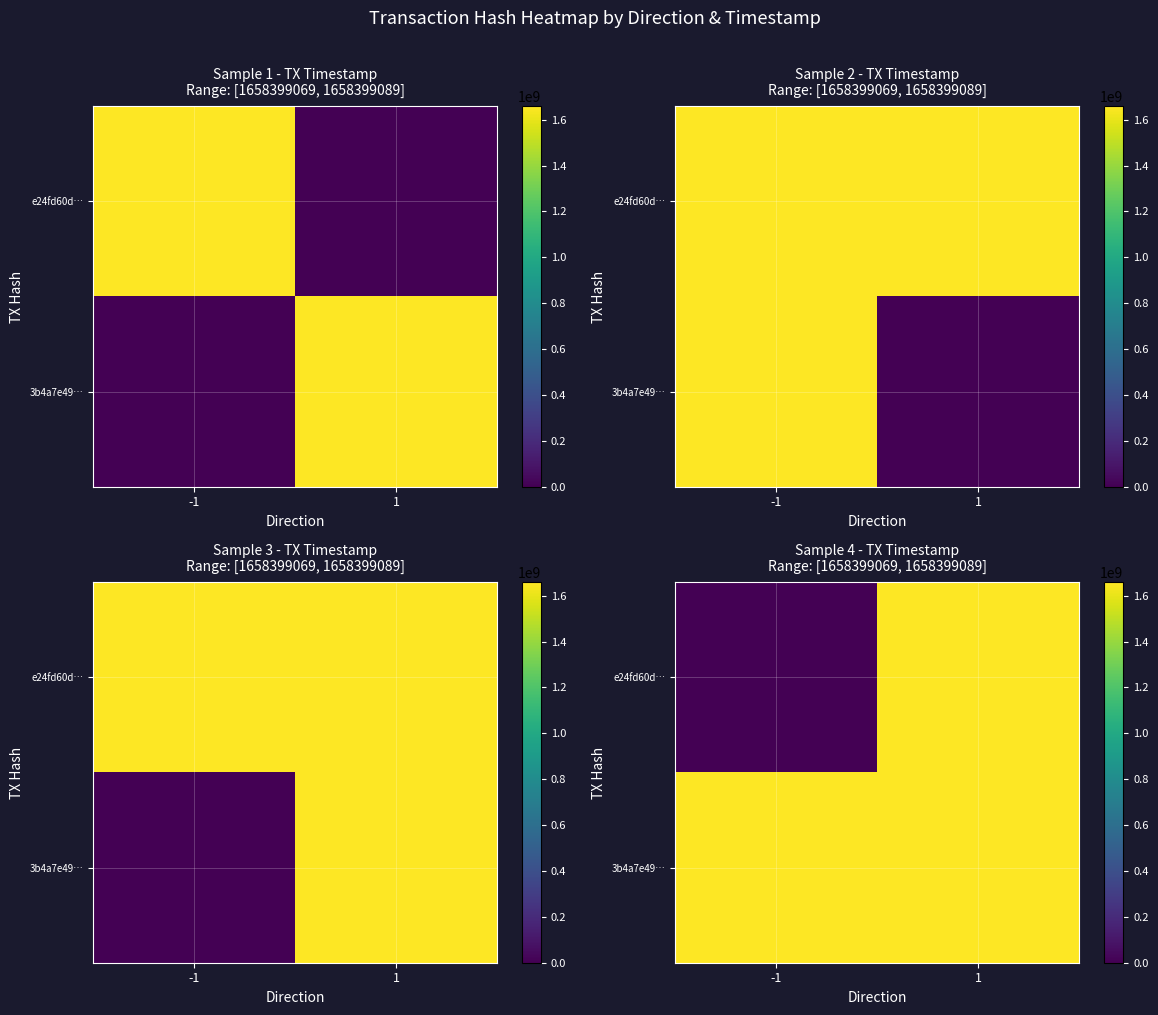

Rank the series at 1 from lowest to highest value.

e24fd60d…, 3b4a7e49…